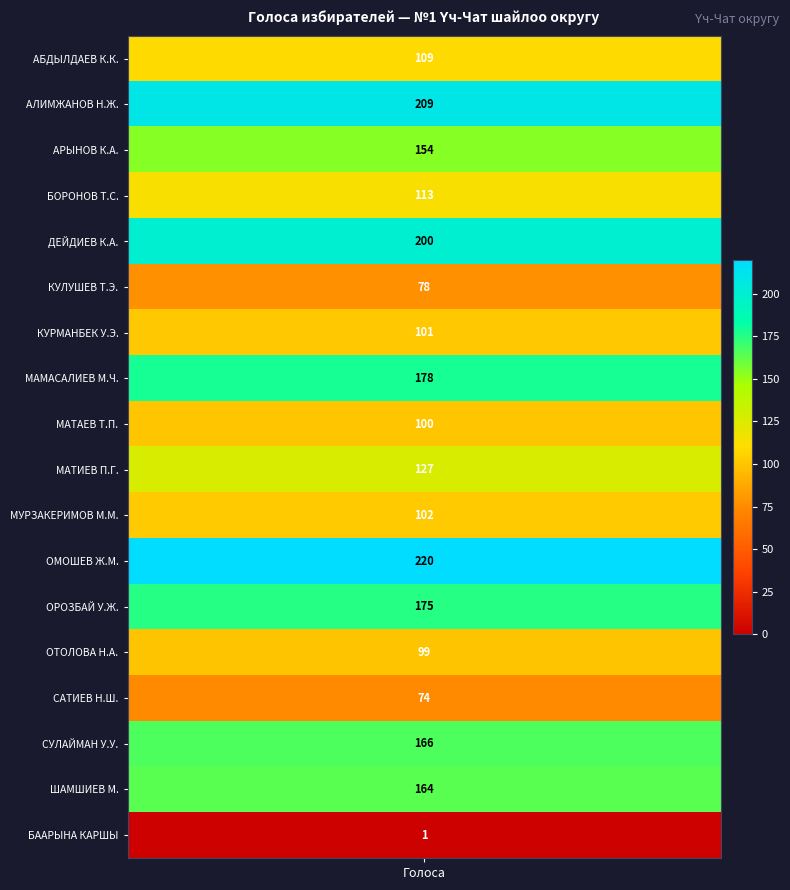

Reading right to left, transcribe all the data shown in this chart.

17=1	16=164	15=166	14=74	13=99	12=175	11=220	10=102	9=127	8=100	7=178	6=101	5=78	4=200	3=113	2=154	1=209	values=109